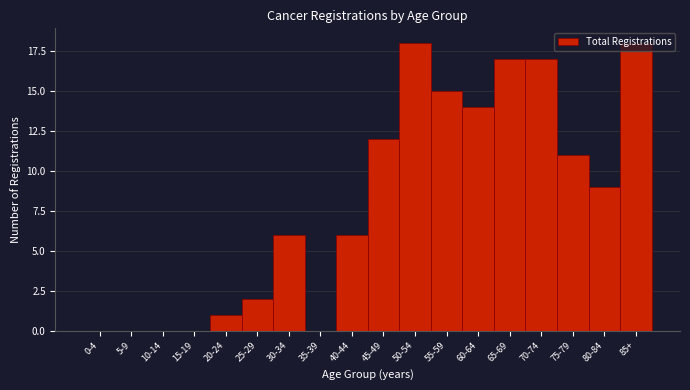

What is the greatest value displayed?

18